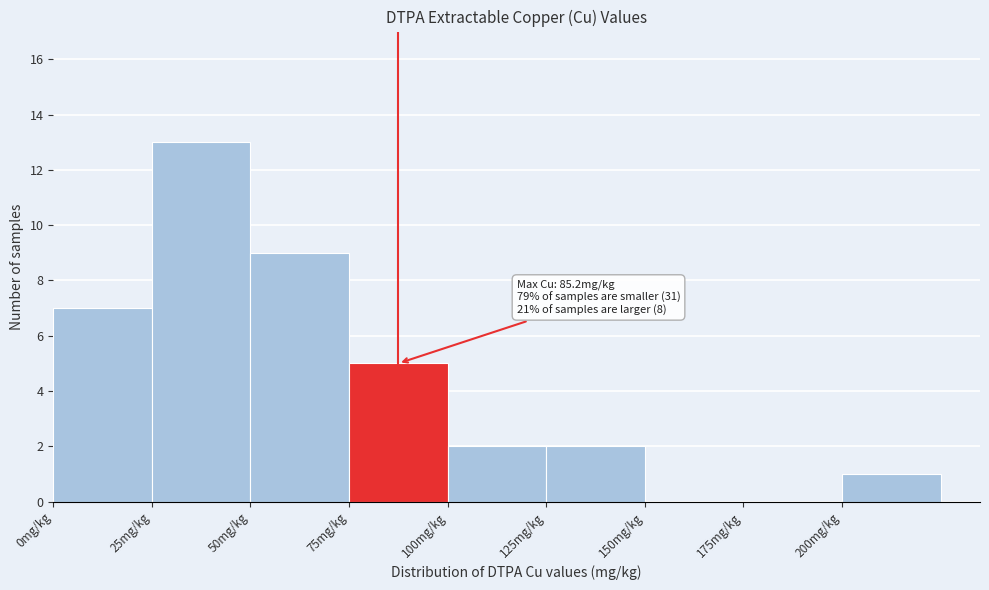

Which range on the x-axis has the tallest bar?

25 to 50